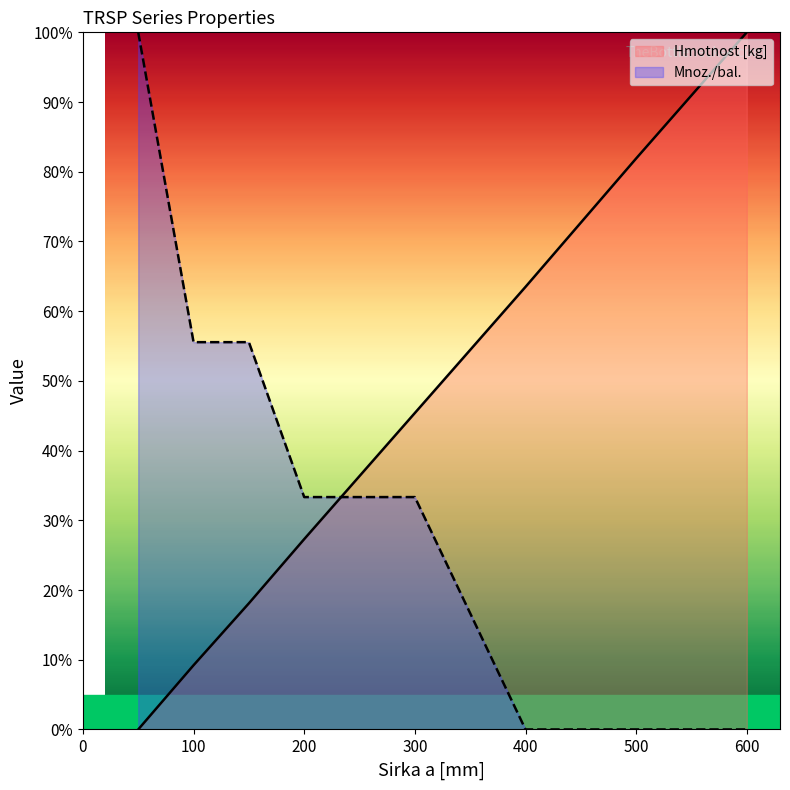

What are all the series names shown in the legend?

Hmotnost [kg], Mnoz./bal.